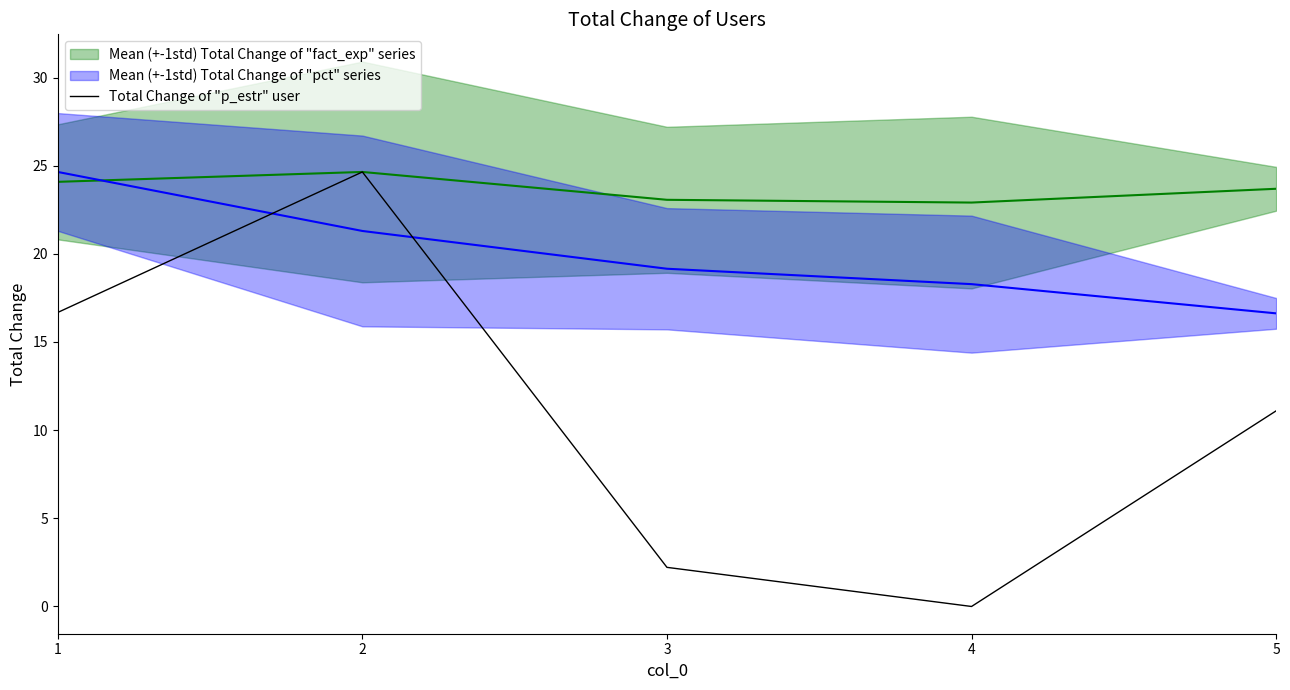

Where is the first local maximum?

2